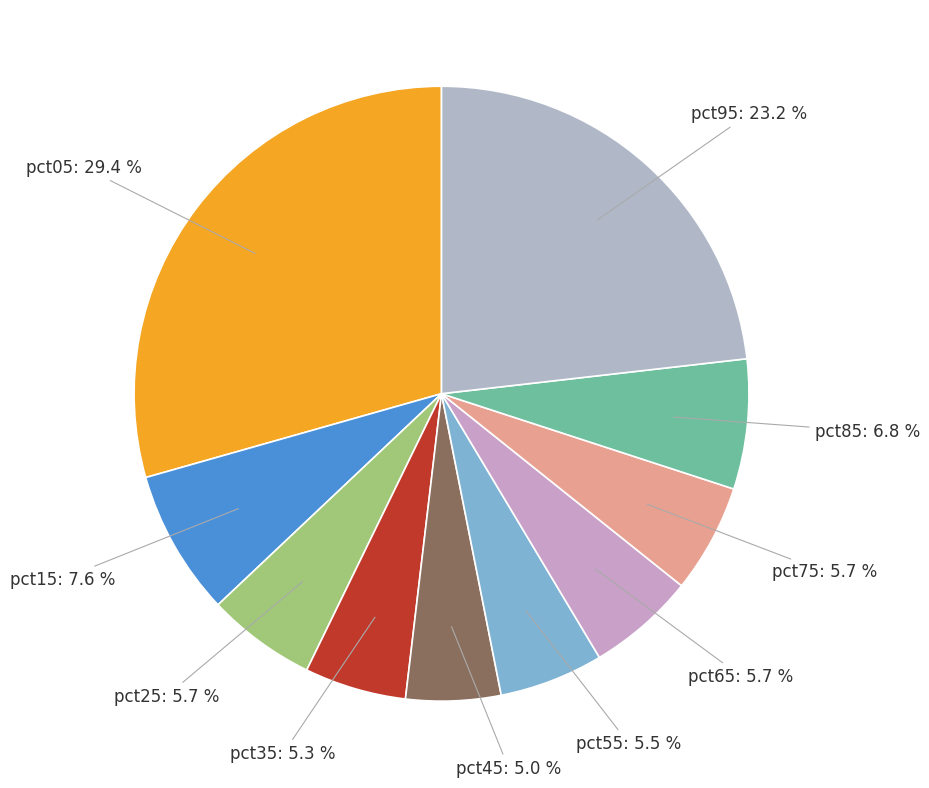

What percentage is the pct45 slice, to the nearest percent?

5%